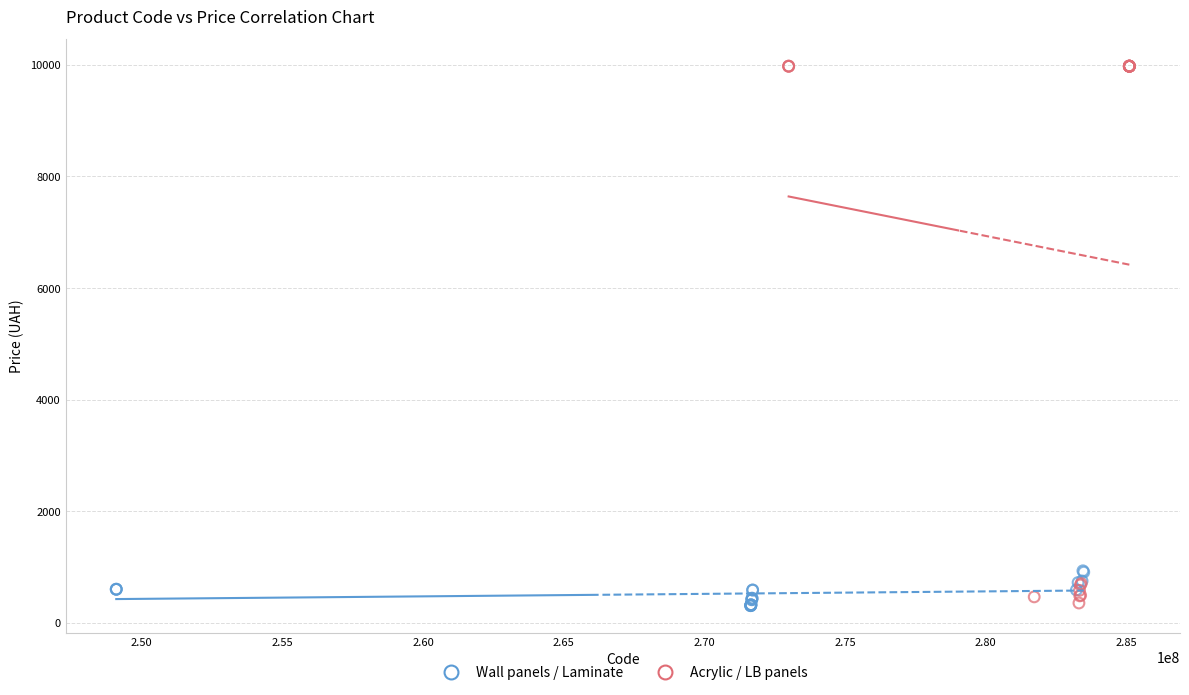

What are all the series names shown in the legend?

Wall panels / Laminate, Acrylic / LB panels